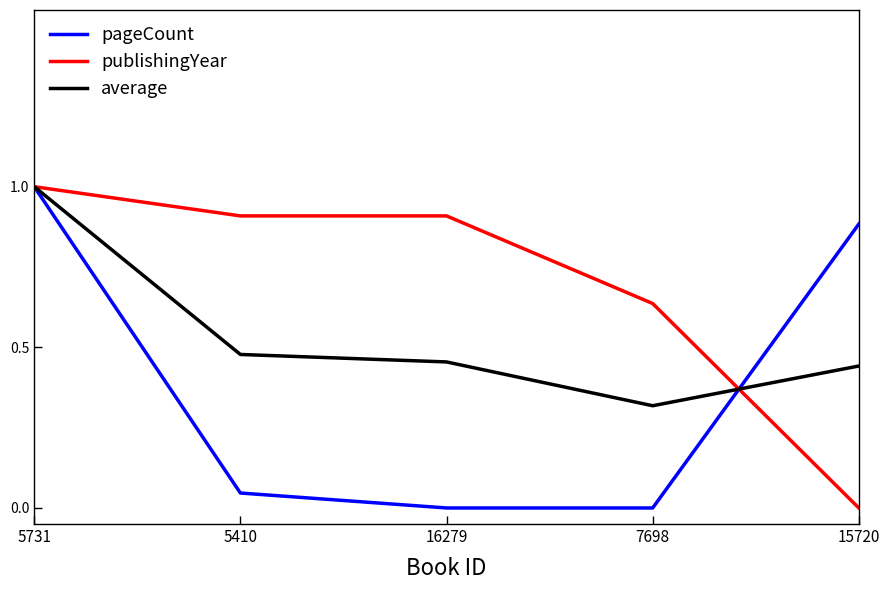

What position from the left is 5731?

1